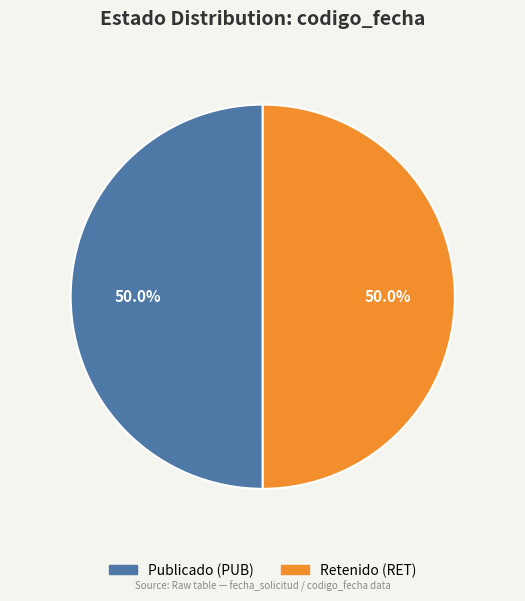

Count the number of slices in the pie.

2